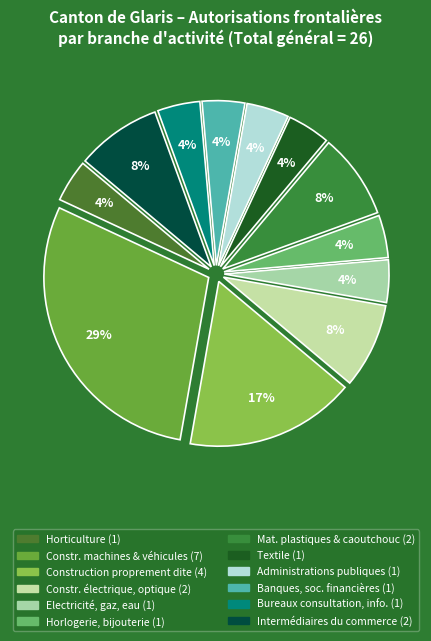

How many slices are in this pie chart?

12